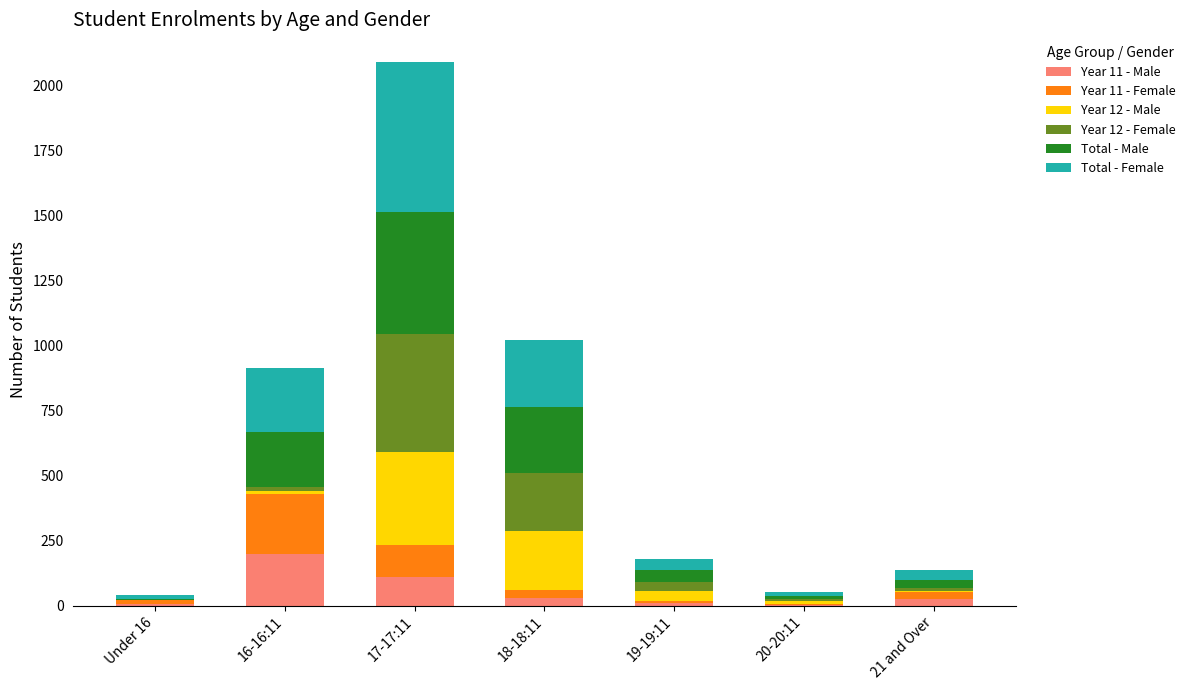

At which category is the sum across all series the highest?

17-17:11